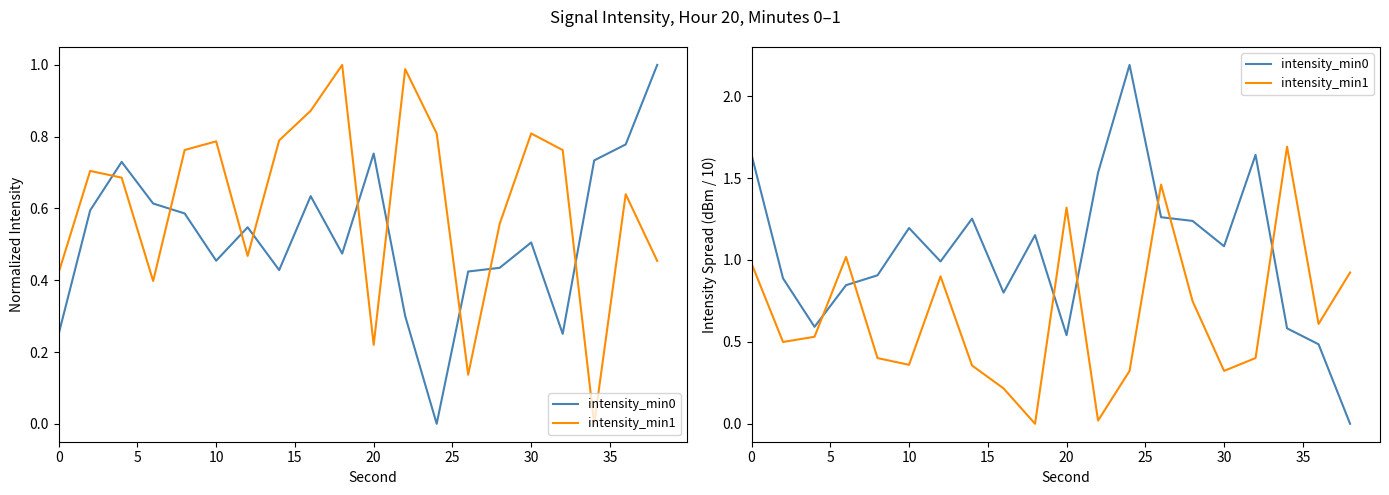

What is the average value of the intensity_min1 series?

0.7